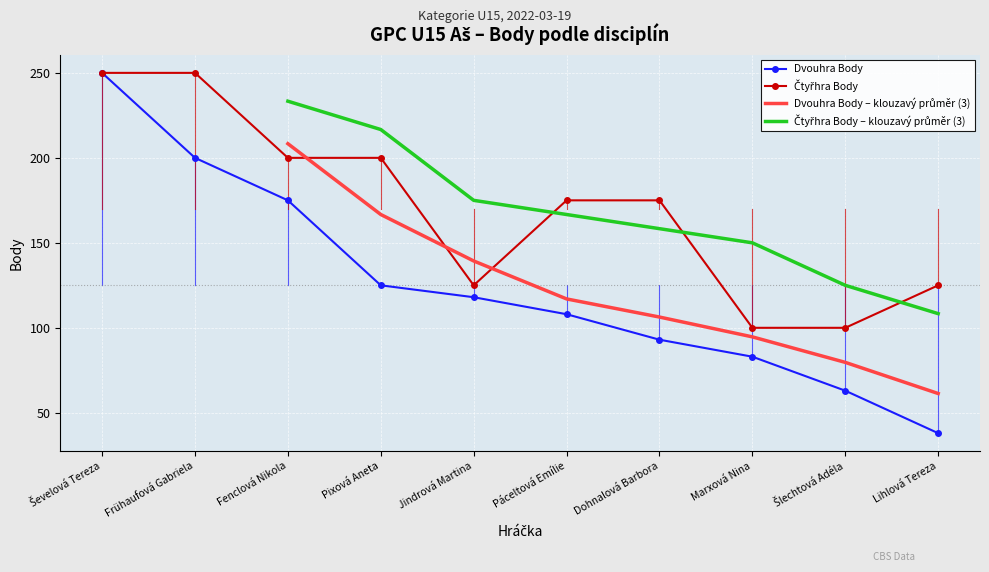

Is it true that Dvouhra Body equals 159 at Dohnalová Barbora?

False